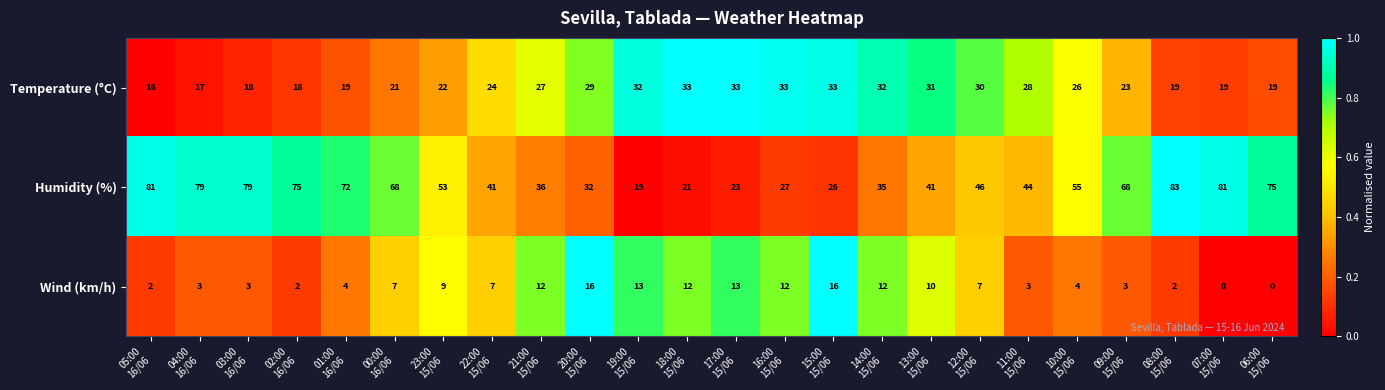

Rank the series by their maximum value, from highest to lowest.

Humidity (%), Temperature (°C), Wind (km/h)